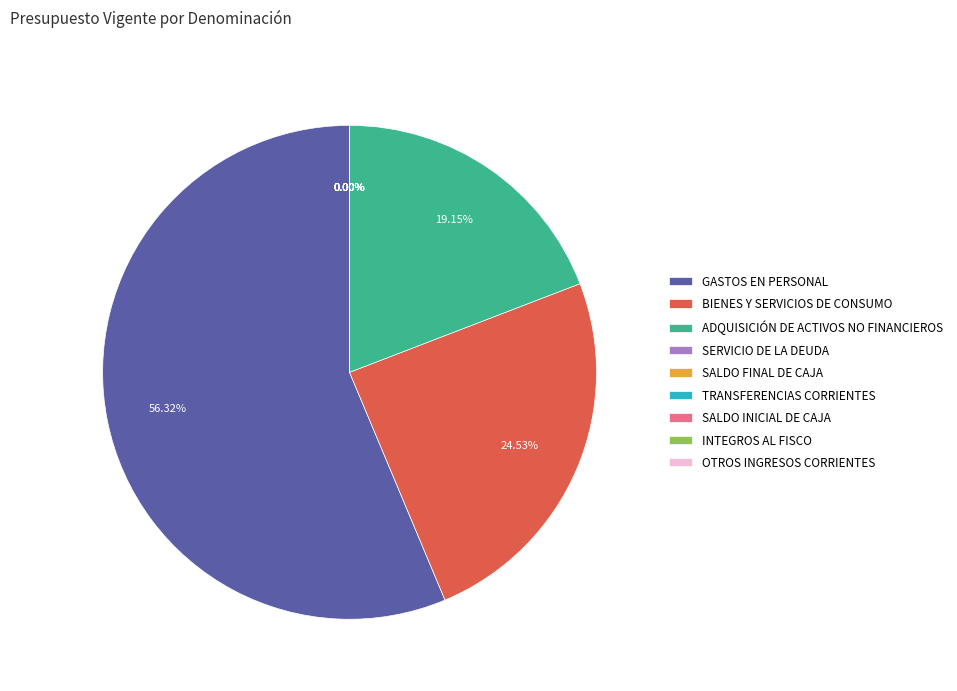

What is the ratio of the value at GASTOS EN PERSONAL to the value at BIENES Y SERVICIOS DE CONSUMO?

2.3